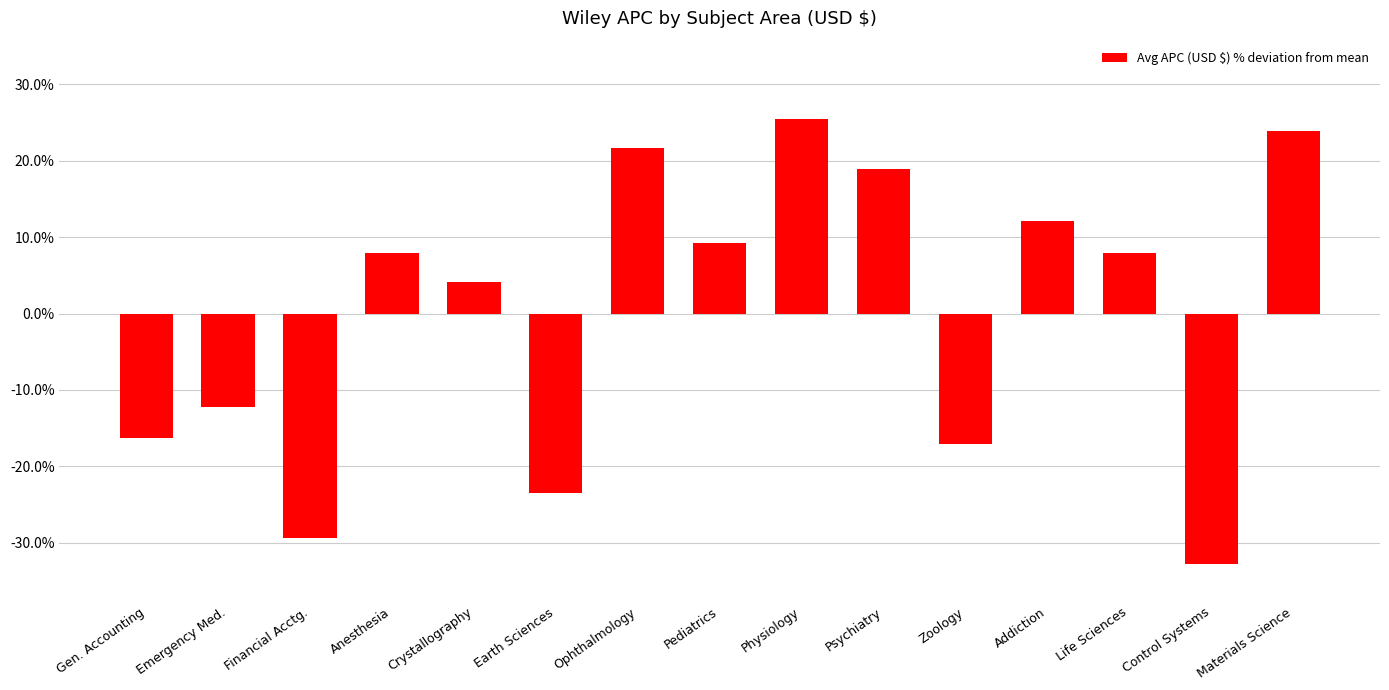

What is the maximum value shown in the chart?

25.5